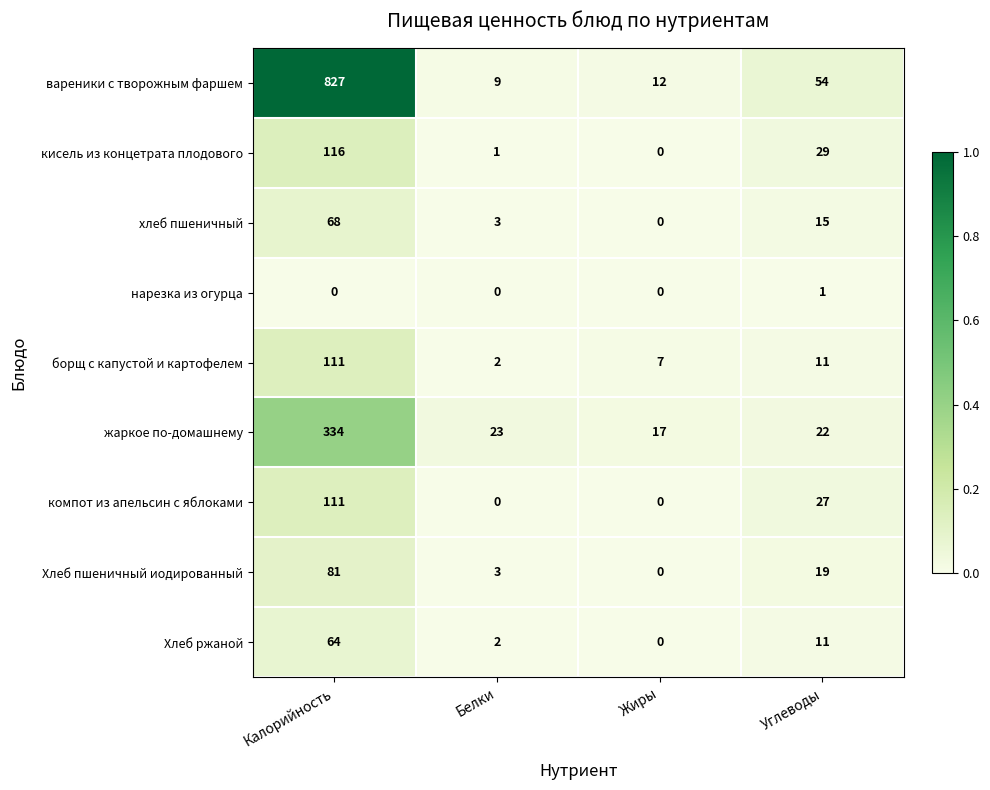

What is the spread (max minus min) of values at Калорийность?

827